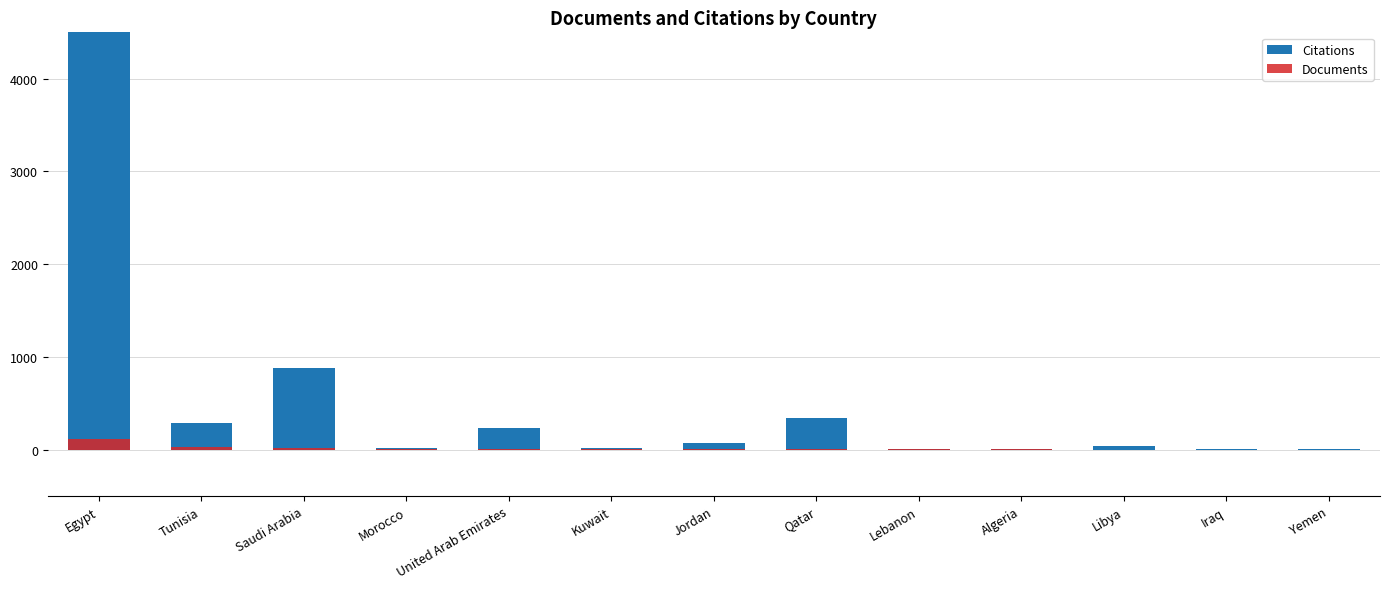

Where does the Documents series first go above 4?

Egypt